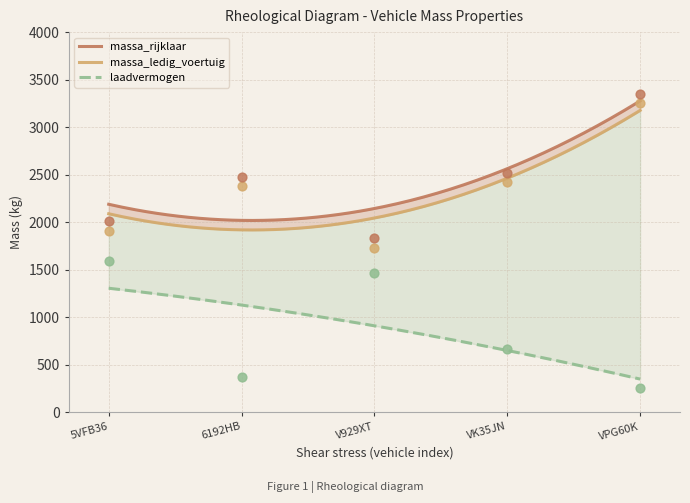

Which series has the widest spread of Y values?

massa_ledig_voertuig